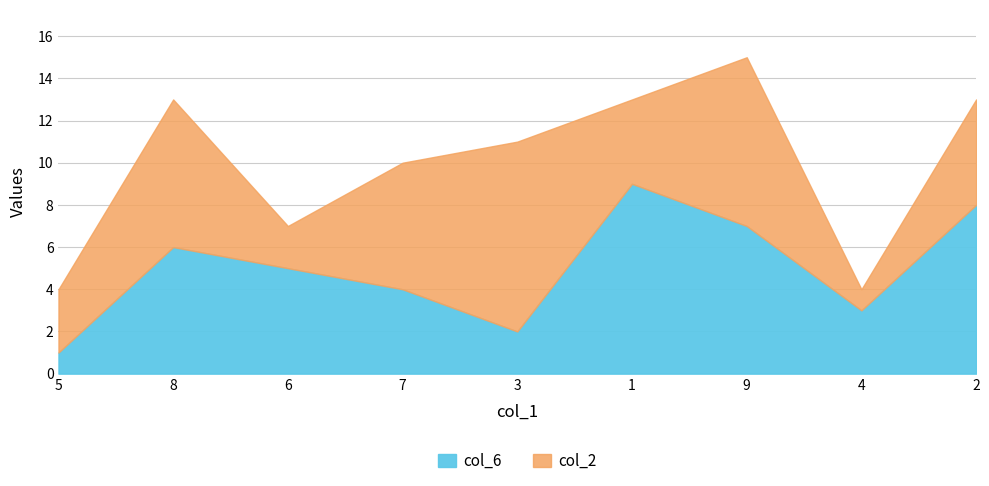

How many values in the col_2 series are below 5?

4